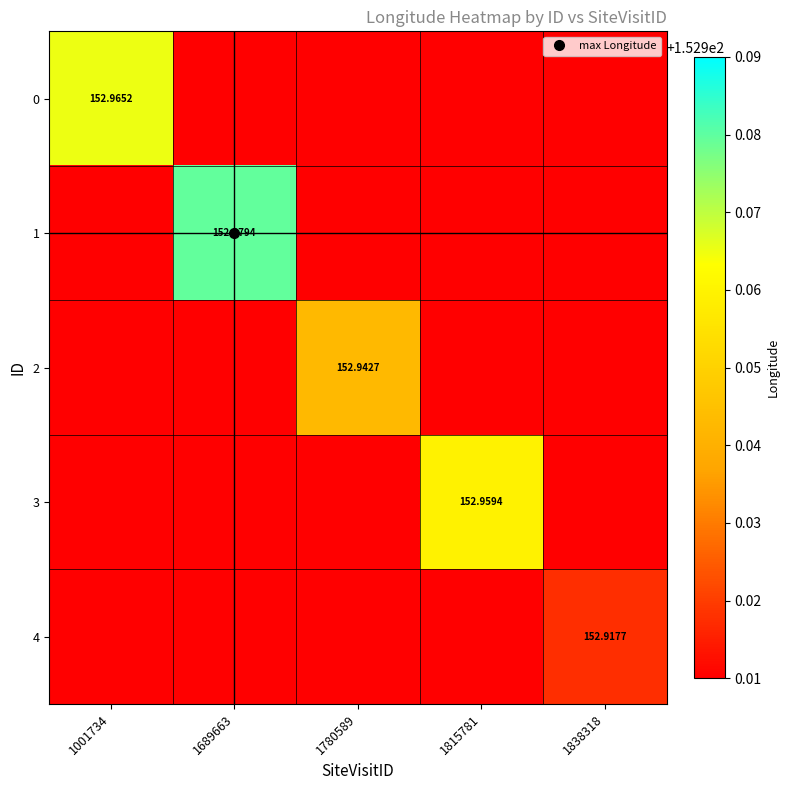

How many values in 4 are above zero?

1